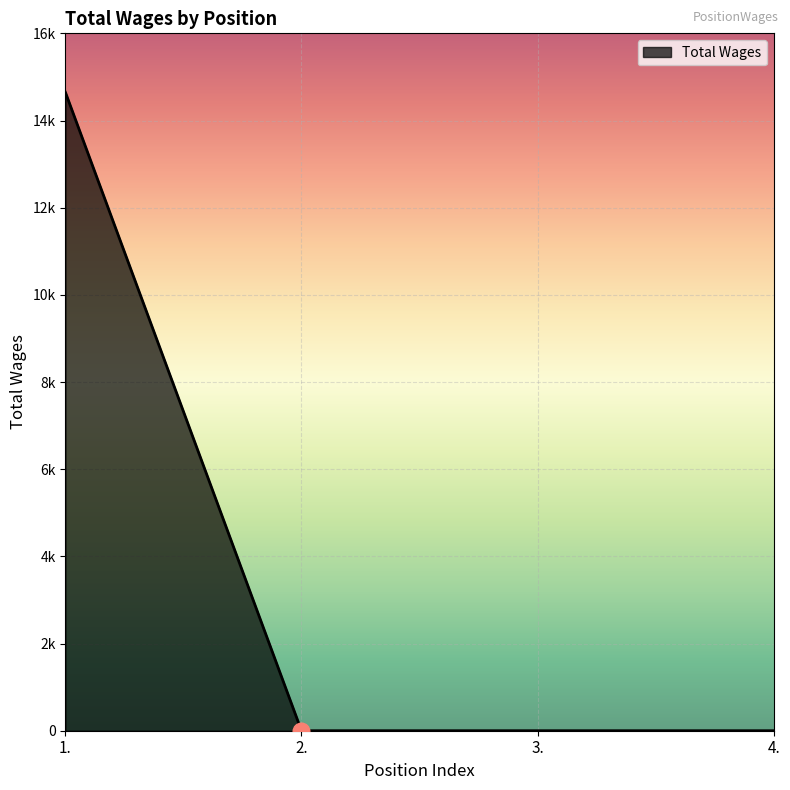

Reading left to right, extract all data points from this chart.

14647	0	0	0